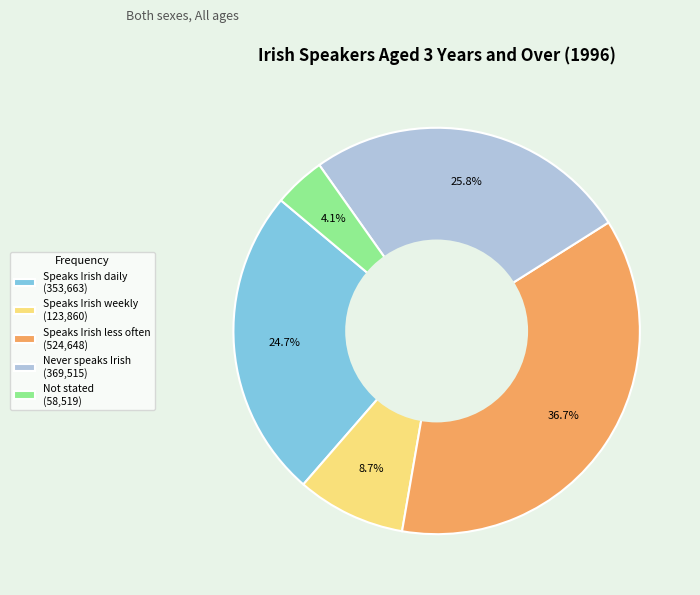

What percentage is the Speaks Irish weekly slice, to the nearest percent?

9%